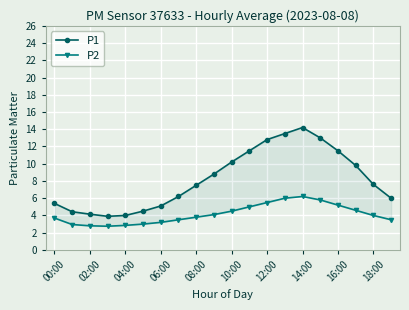

True or false: P1 and P2 intersect in this chart.

False